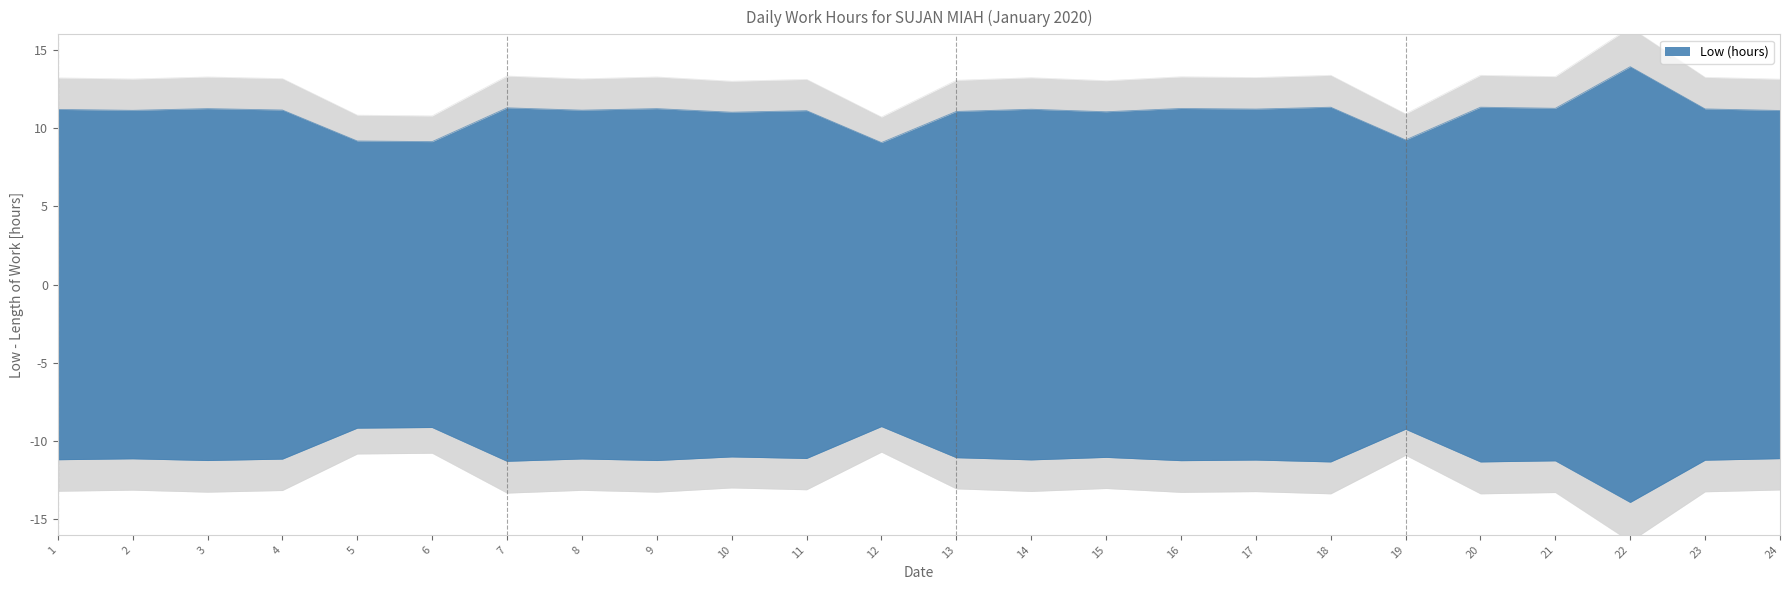

Between 2 and 21, which is larger?

21